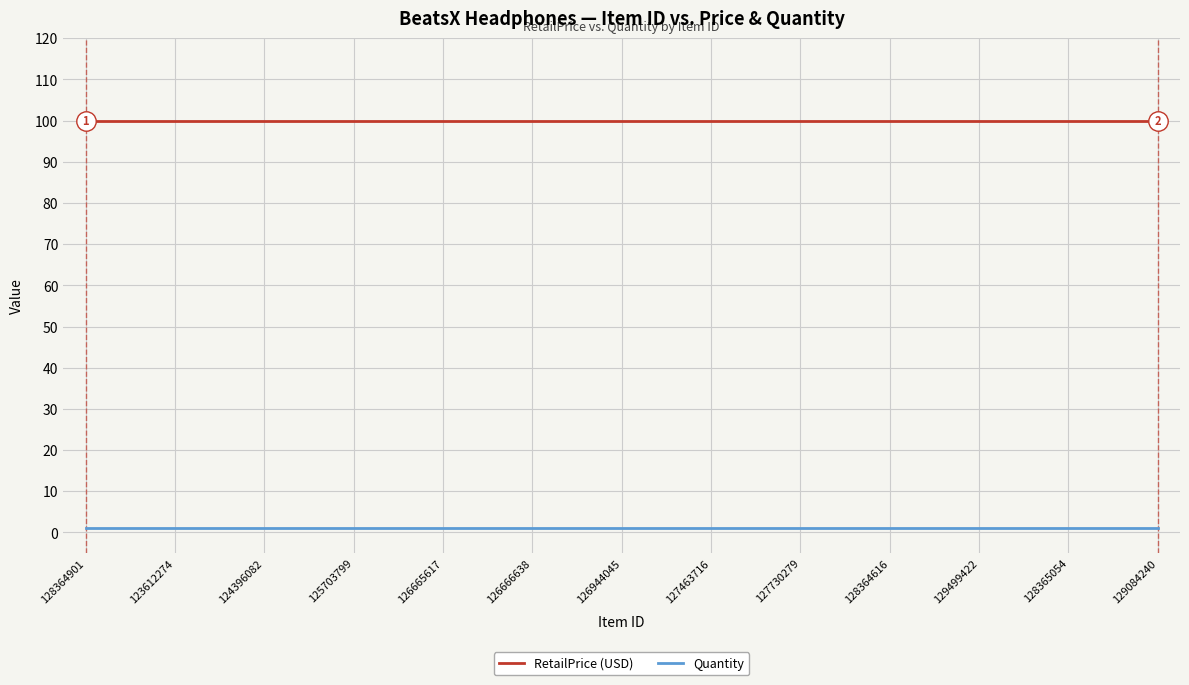

Which series has the largest total across all categories?

RetailPrice (USD)